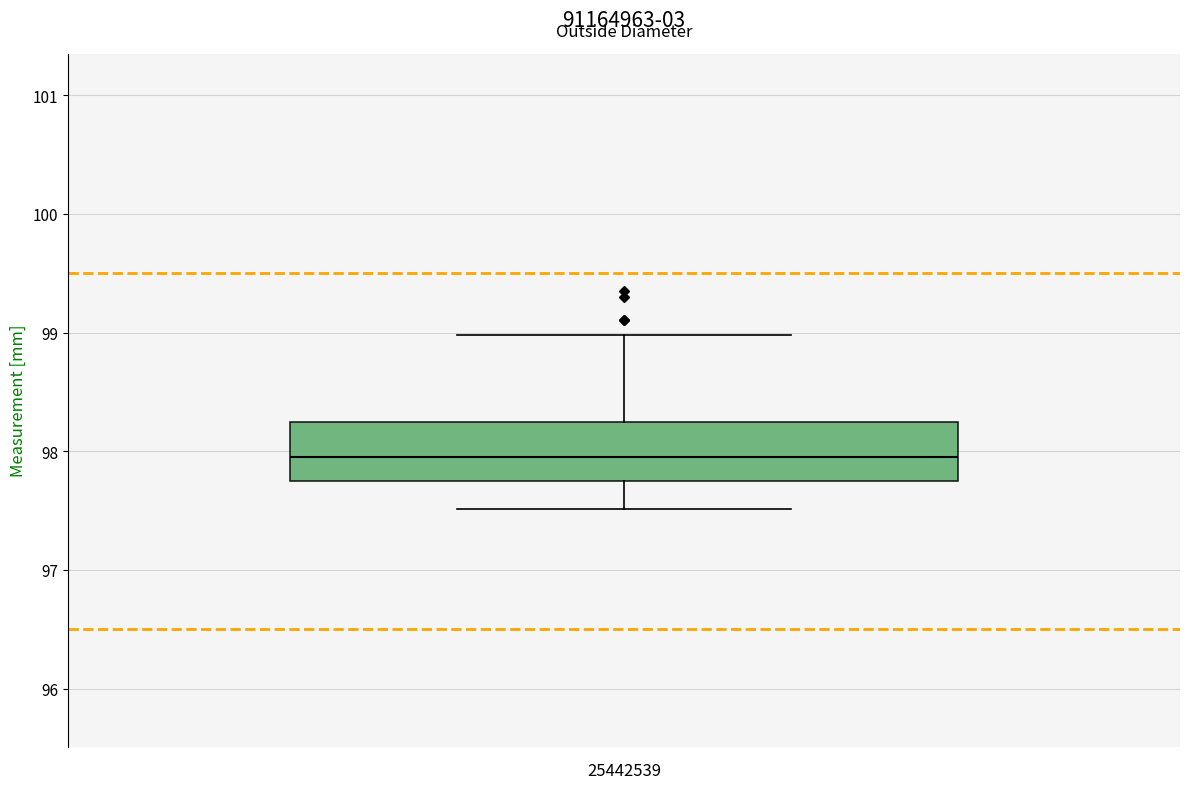

Where does the lower whisker of the box end on the y-axis? The values are not printed on the chart, so give them approximately, as read against the axis.

97.5